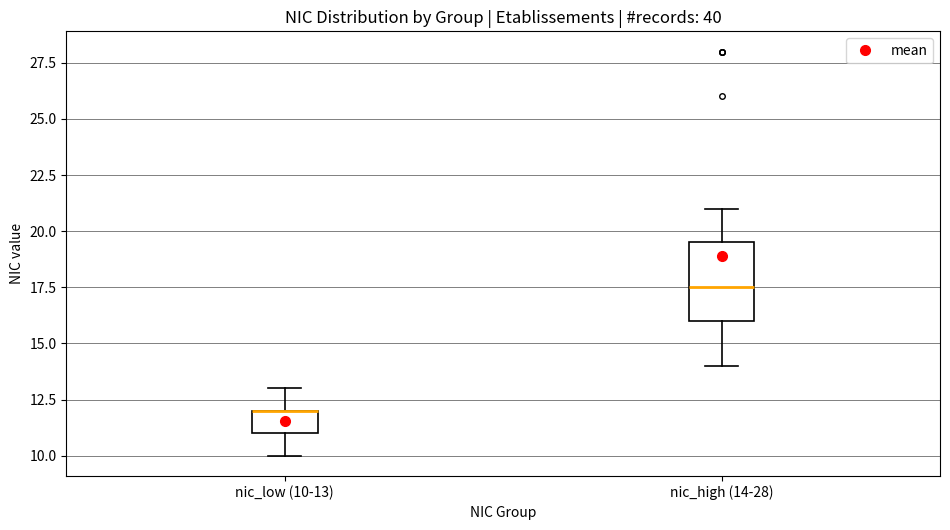

Comparing the boxes themselves (not the whiskers), which one is the tallest?

nic_high (14-28)